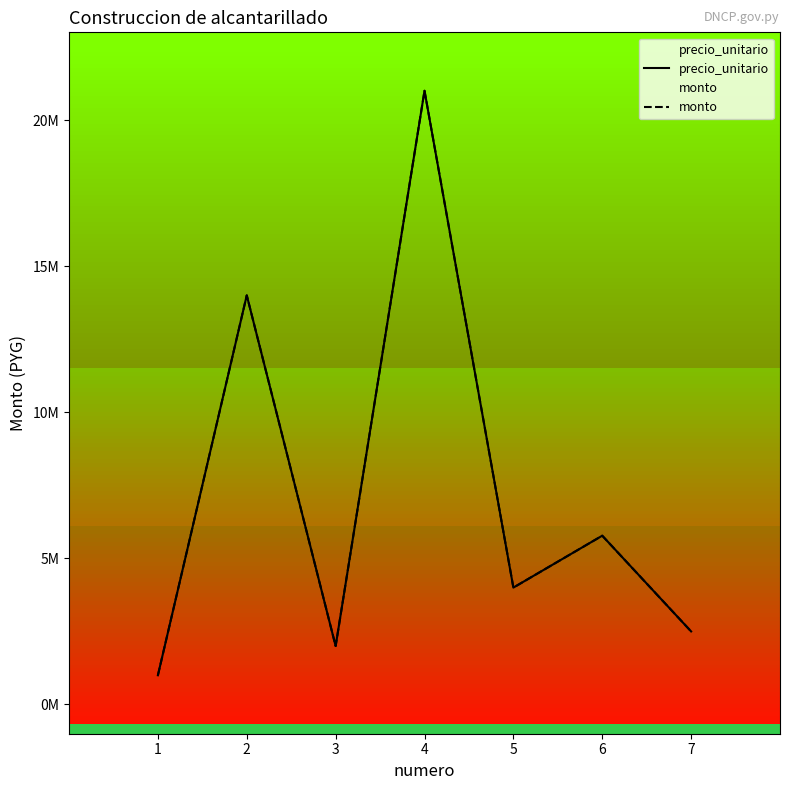

The precio_unitario series shows 2000000 at 3. True or false?

True